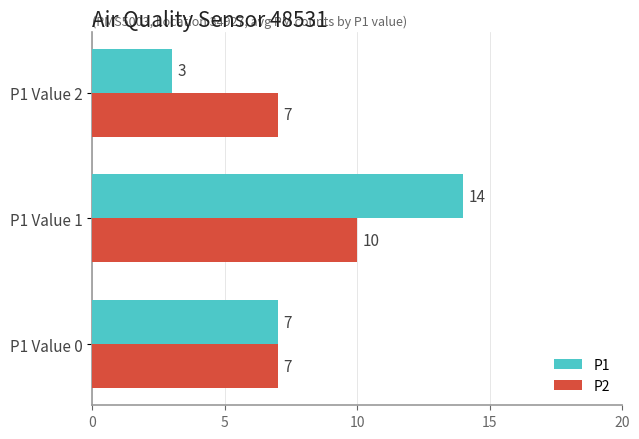

What are all the series names shown in the legend?

P1, P2